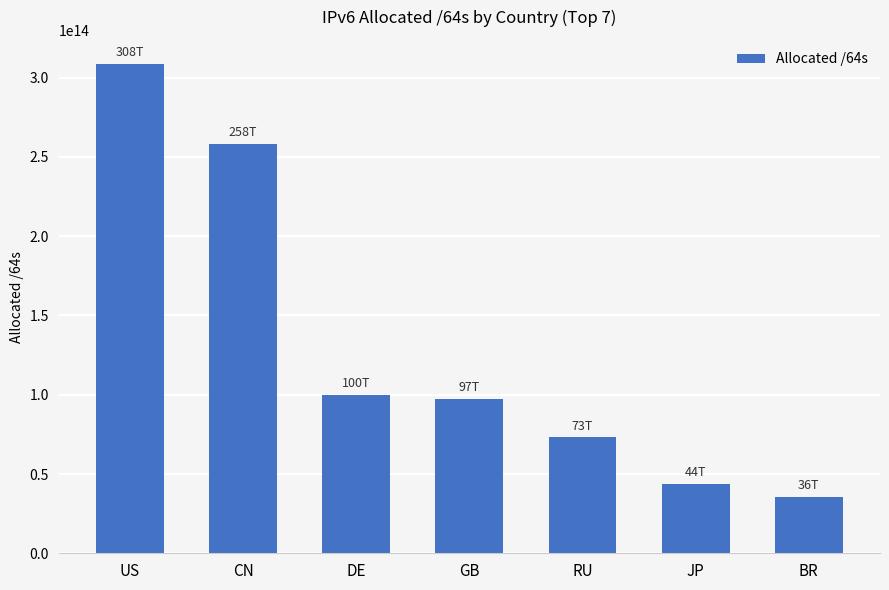

What is the label of the 3rd bar from the right?

RU